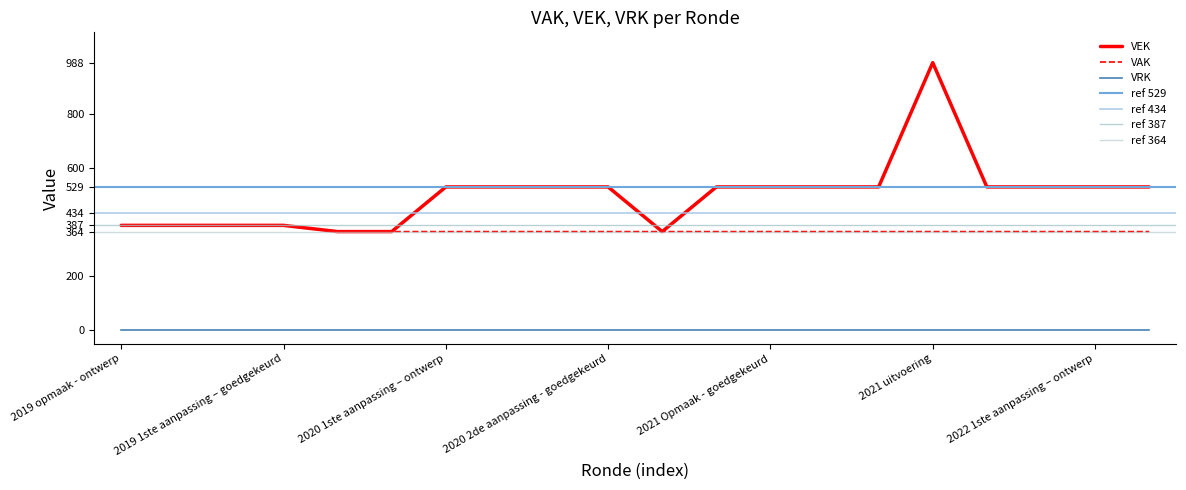

True or false: VAK has a value of 645 at 2021 Opmaak - goedgekeurd.

False